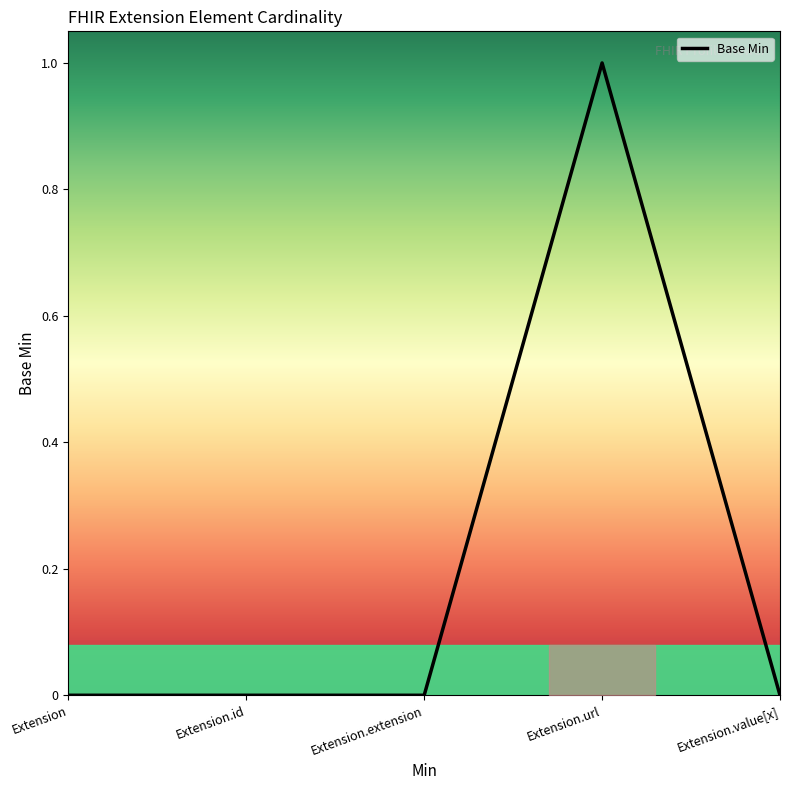

Which has a higher value, Extension.url or Extension.id?

Extension.url